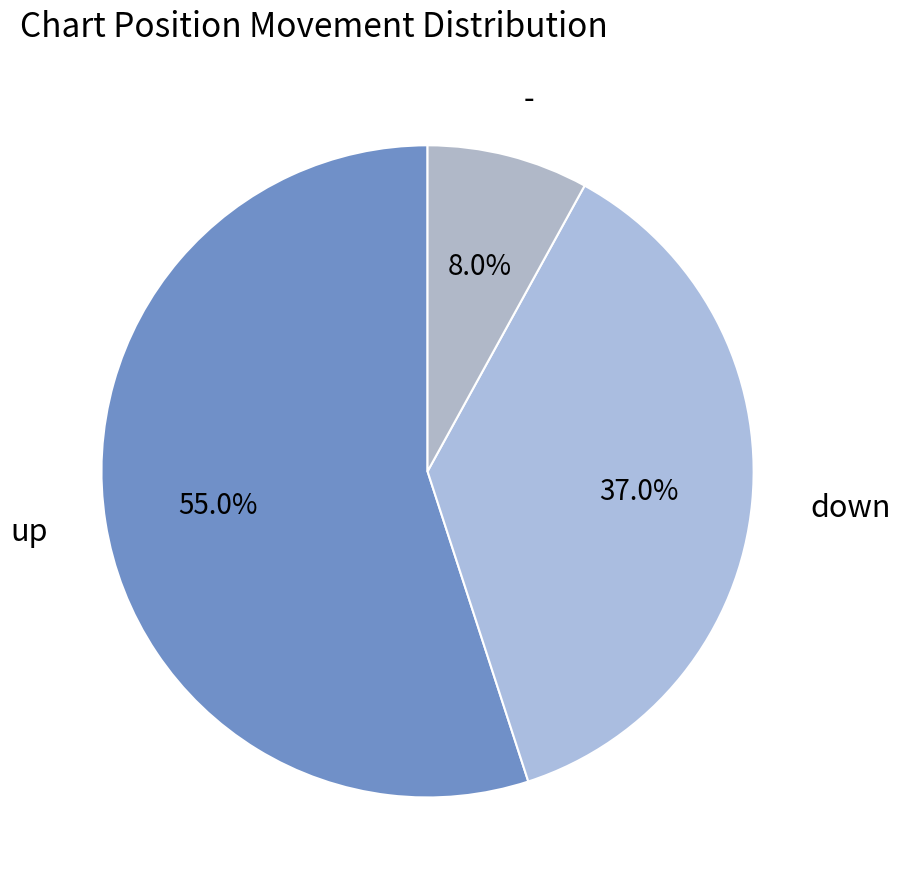

What is the majority slice?

up